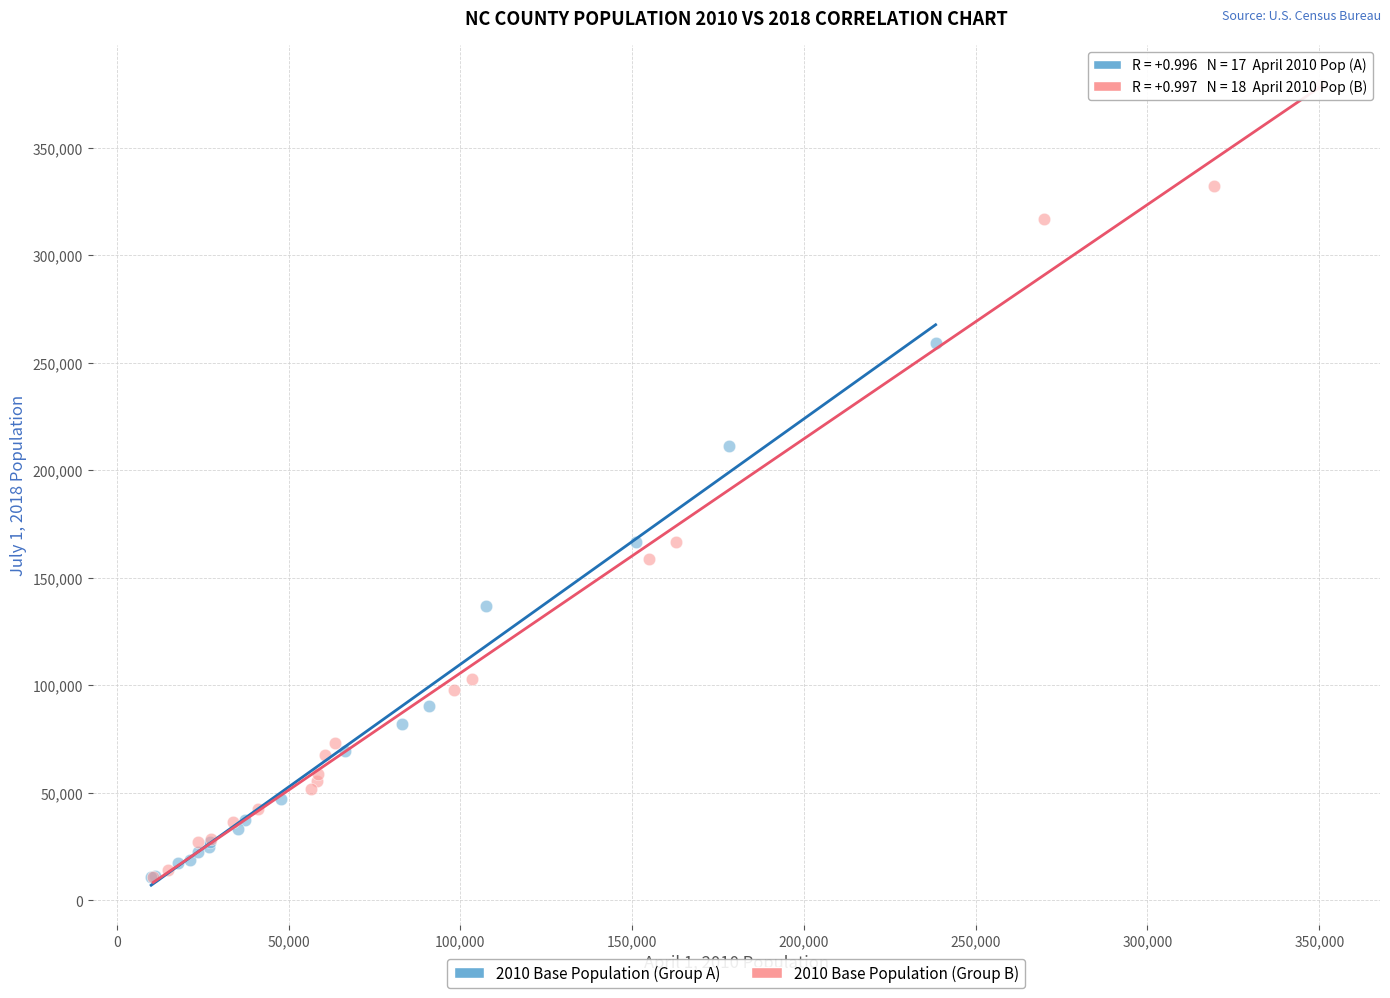

Which series contains the highest Y value?

2010 Base Population (Group B)